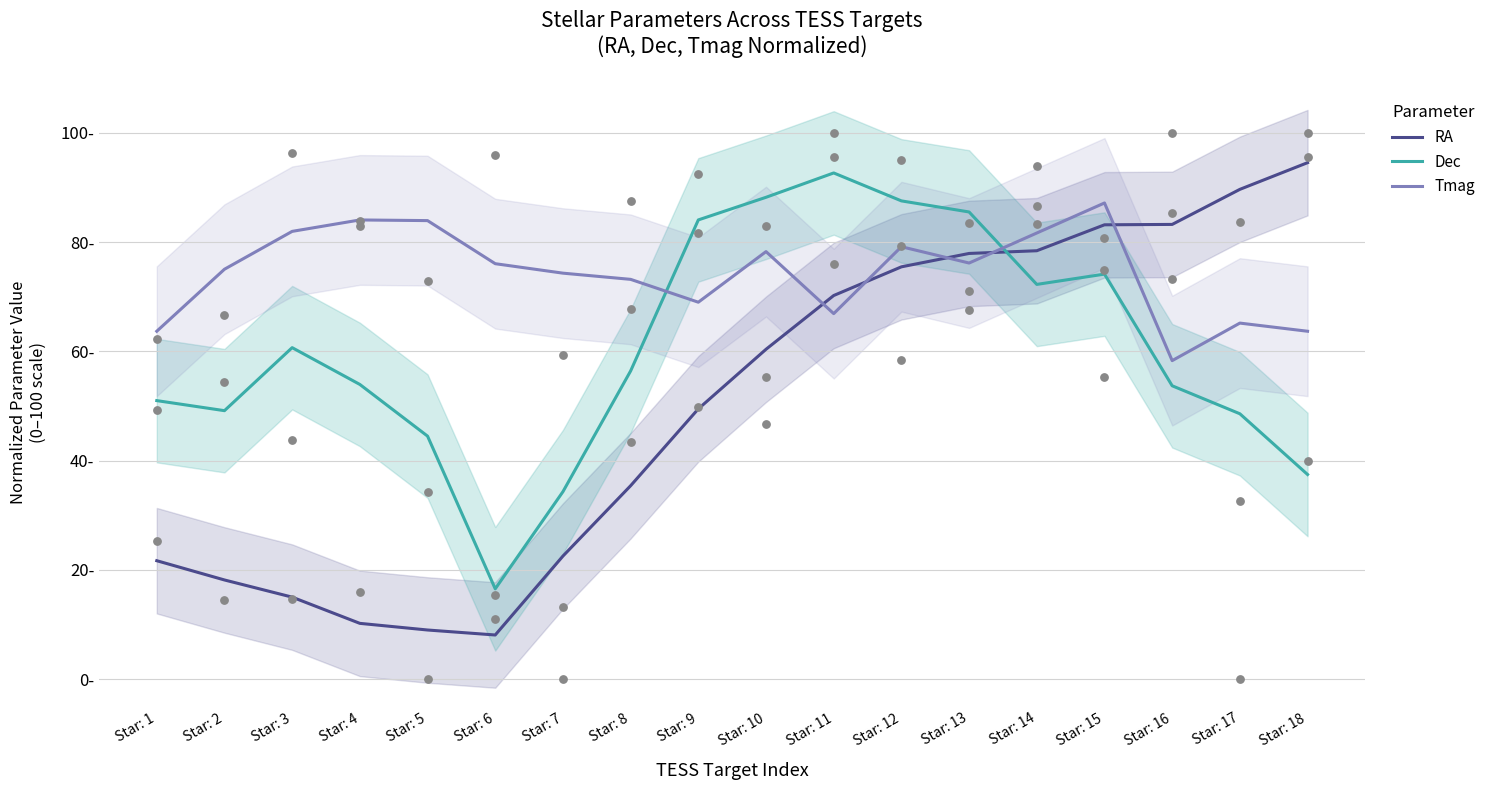

Which series has the largest total across all categories?

Tmag